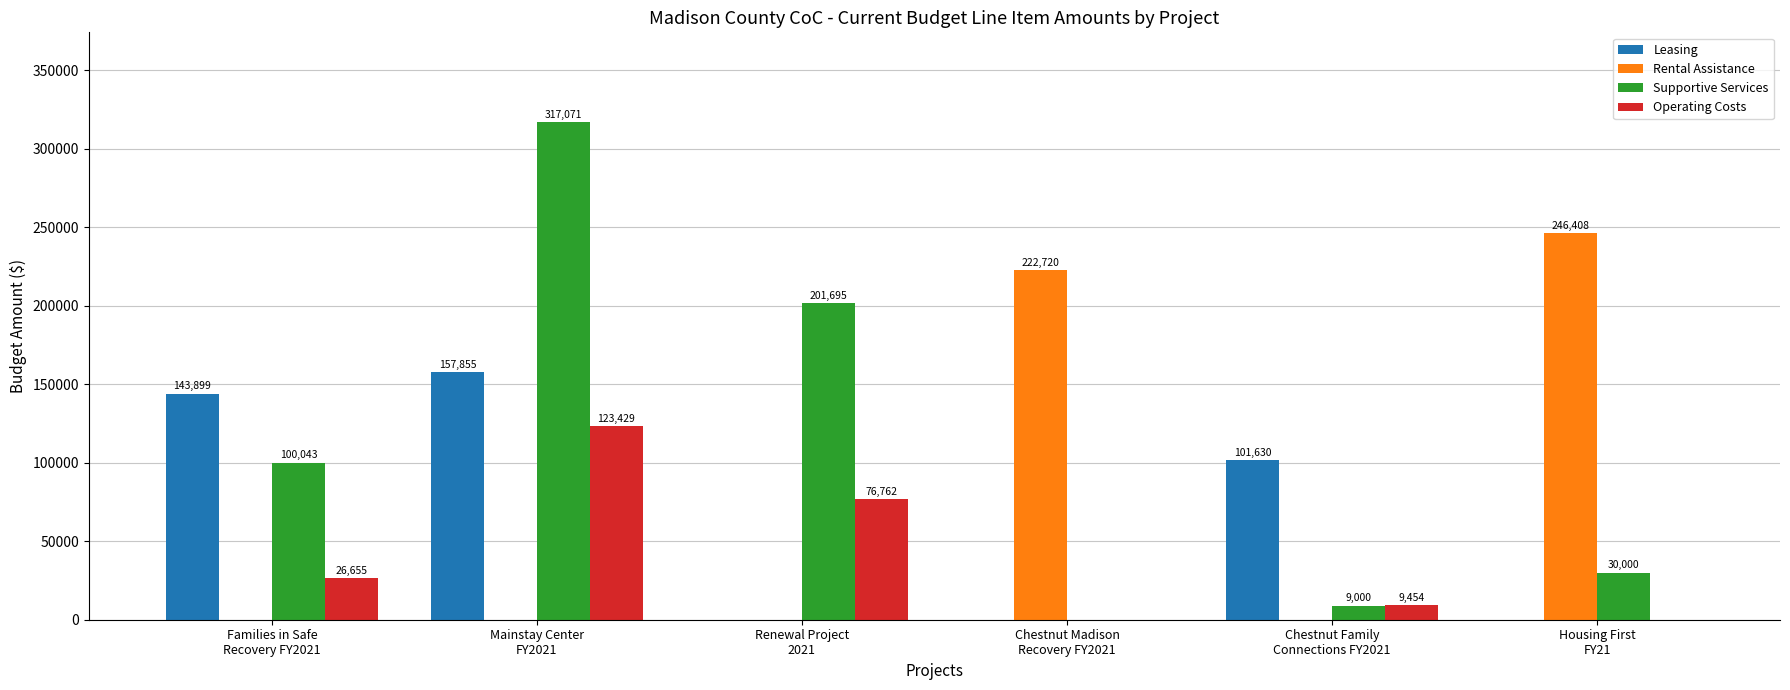

Does the chart contain stacked bars?

No